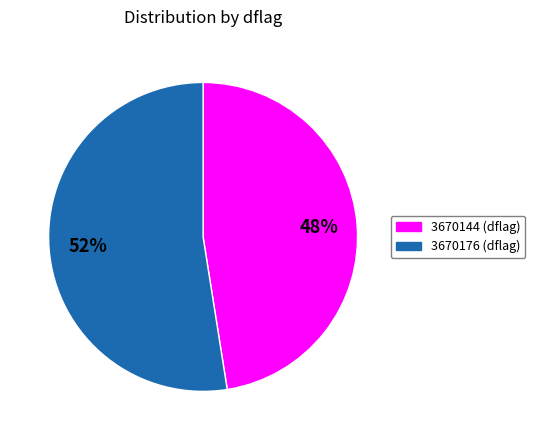

Between 3670144 and 3670176, which is larger?

3670176